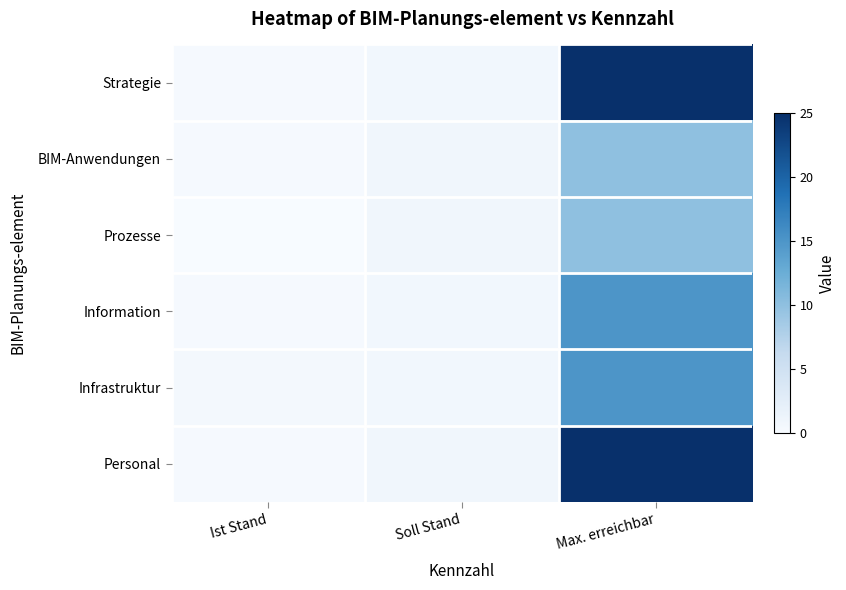

Reading right to left, what are all the values shown in this chart?

Strategie: Max. erreichbar=25.0	Soll Stand=0.8	Ist Stand=0.3
BIM-Anwendungen: Max. erreichbar=10.0	Soll Stand=0.8	Ist Stand=0.2
Prozesse: Max. erreichbar=10.0	Soll Stand=0.8	Ist Stand=0.0
Information: Max. erreichbar=15.0	Soll Stand=0.7	Ist Stand=0.2
Infrastruktur: Max. erreichbar=15.0	Soll Stand=0.7	Ist Stand=0.5
Personal: Max. erreichbar=25.0	Soll Stand=0.9	Ist Stand=0.2